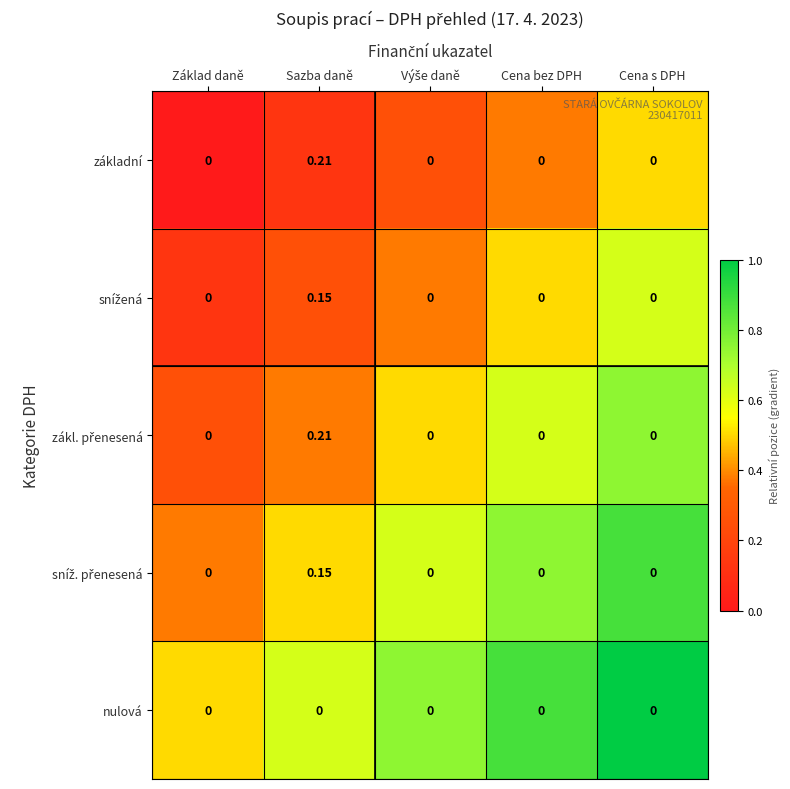

At which category is the sum across all series the highest?

Sazba daně